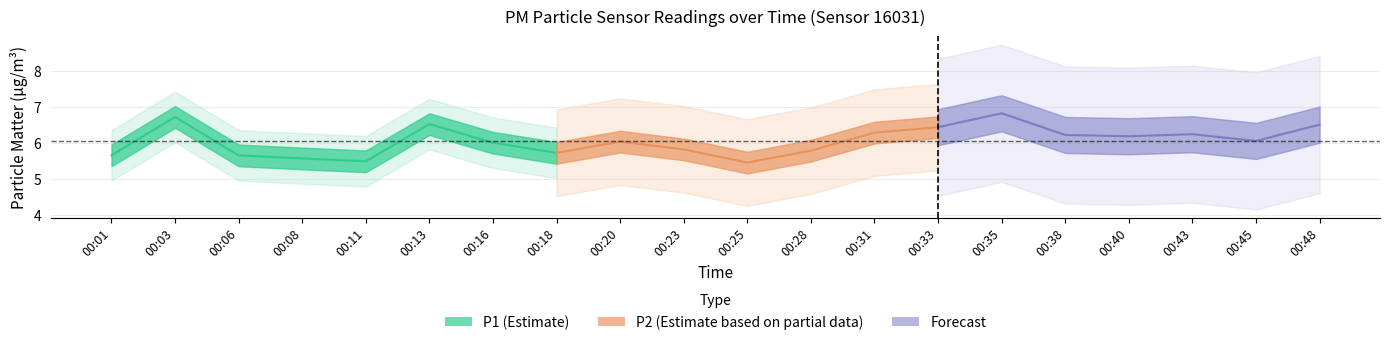

At which category is the sum across all series the highest?

00:35